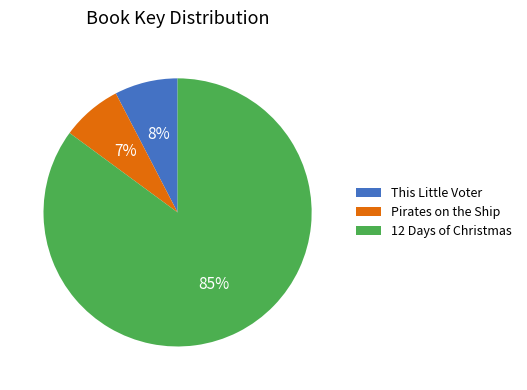

Which has a higher value, Pirates on the Ship or 12 Days of Christmas?

12 Days of Christmas